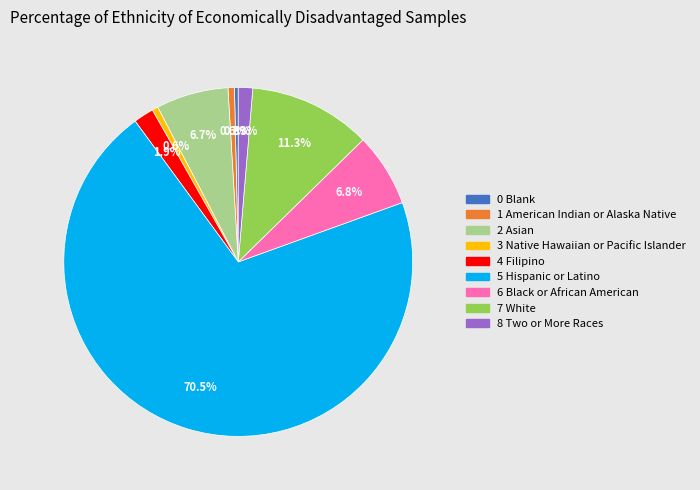

Approximately how many times larger is the value at 2 Asian compared to 6 Black or African American?

1.0